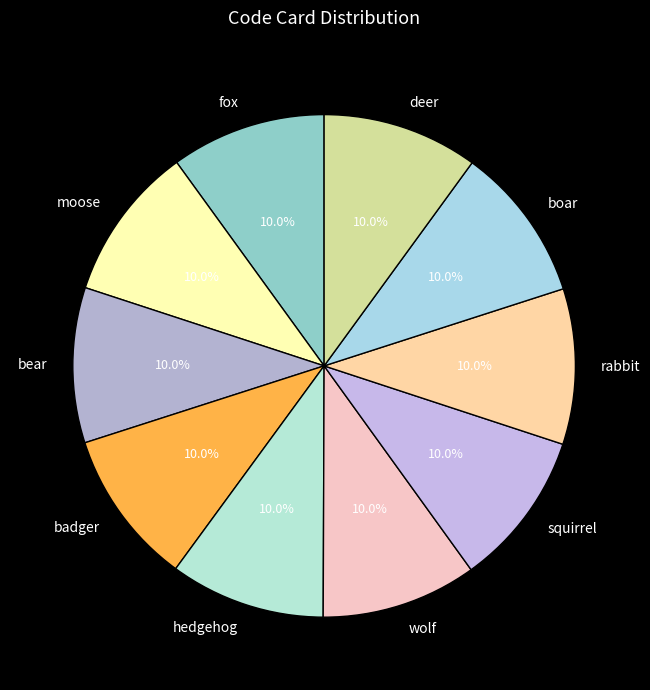

What percentage is the moose slice, to the nearest percent?

10%